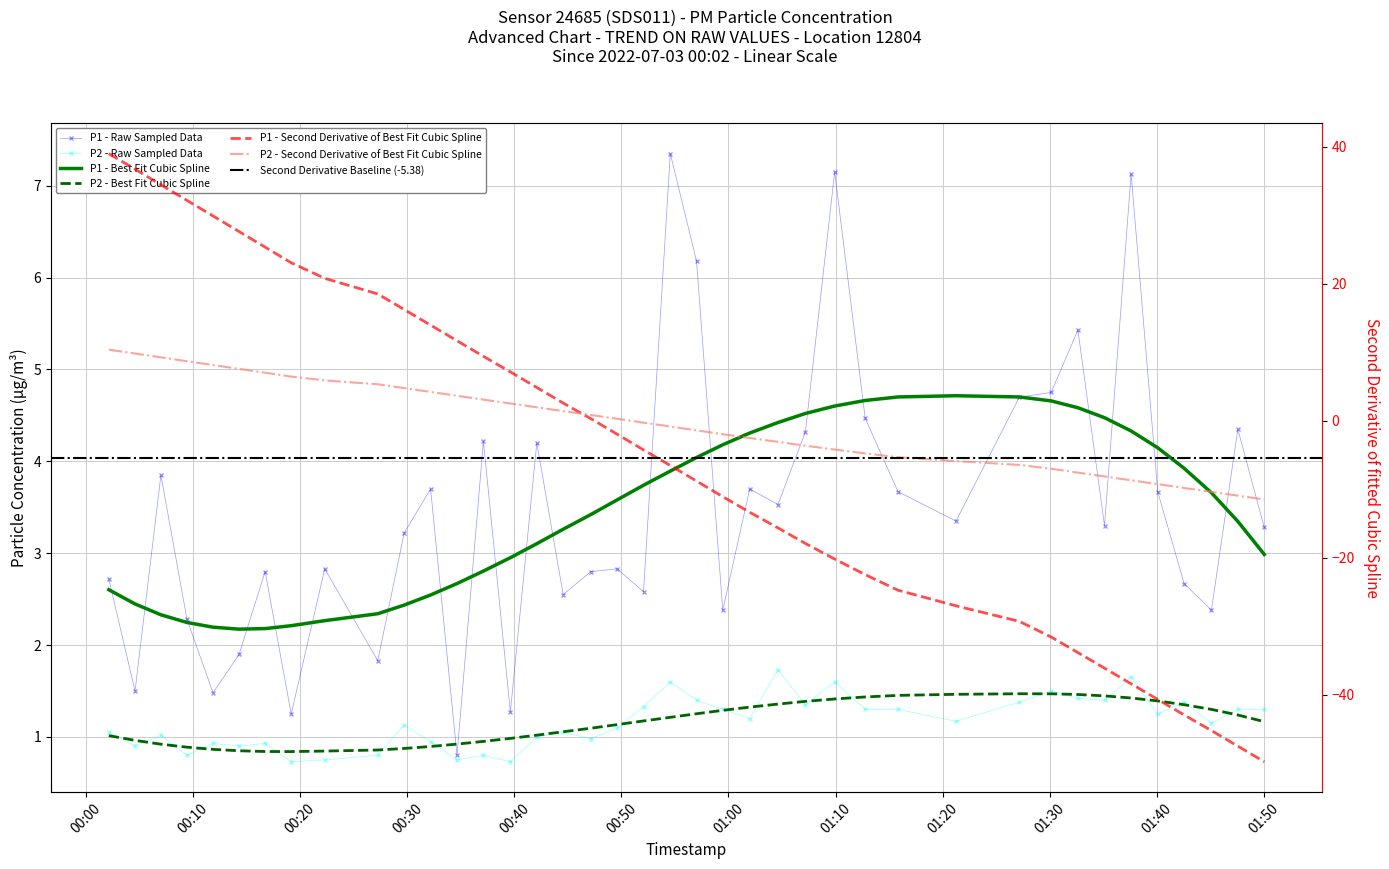

What is the difference between the maximum and second lowest values in the P1 series?

6.1